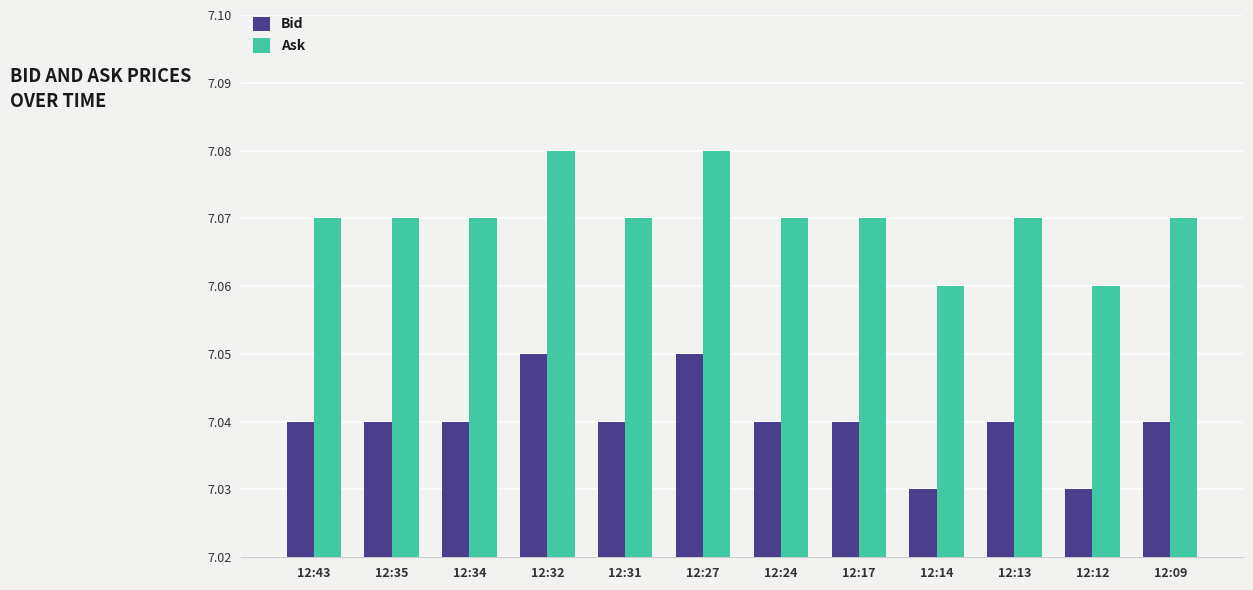

Rank the series at 12:12 from highest to lowest value.

Ask, Bid